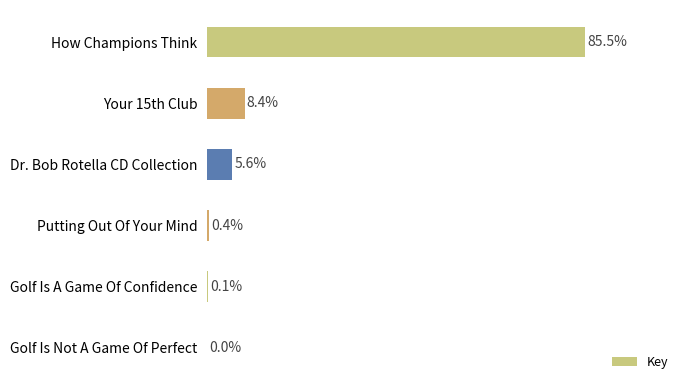

At which category does the chart reach its peak across all series?

How Champions Think